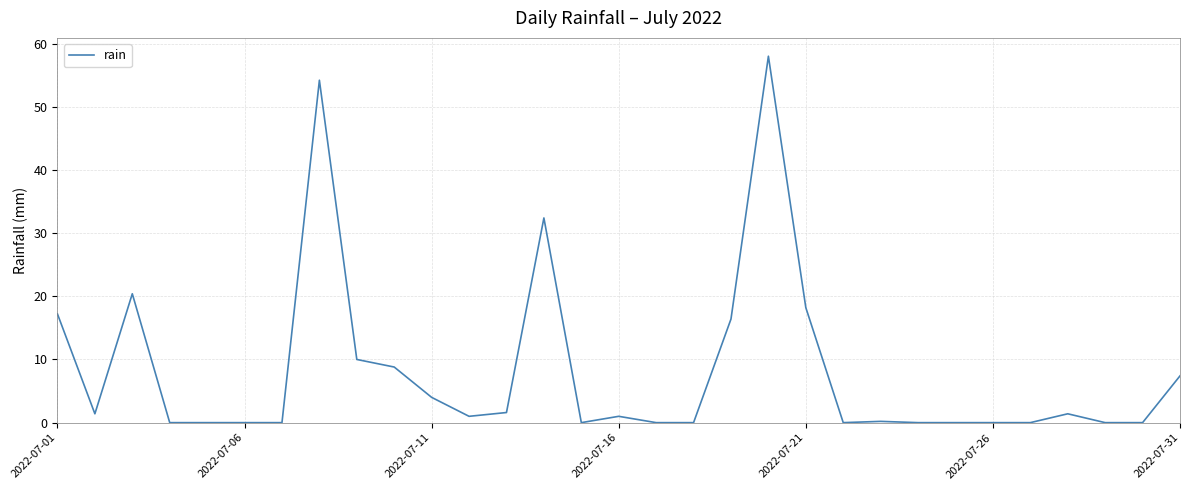

What is the difference between the maximum and minimum values?

58.0